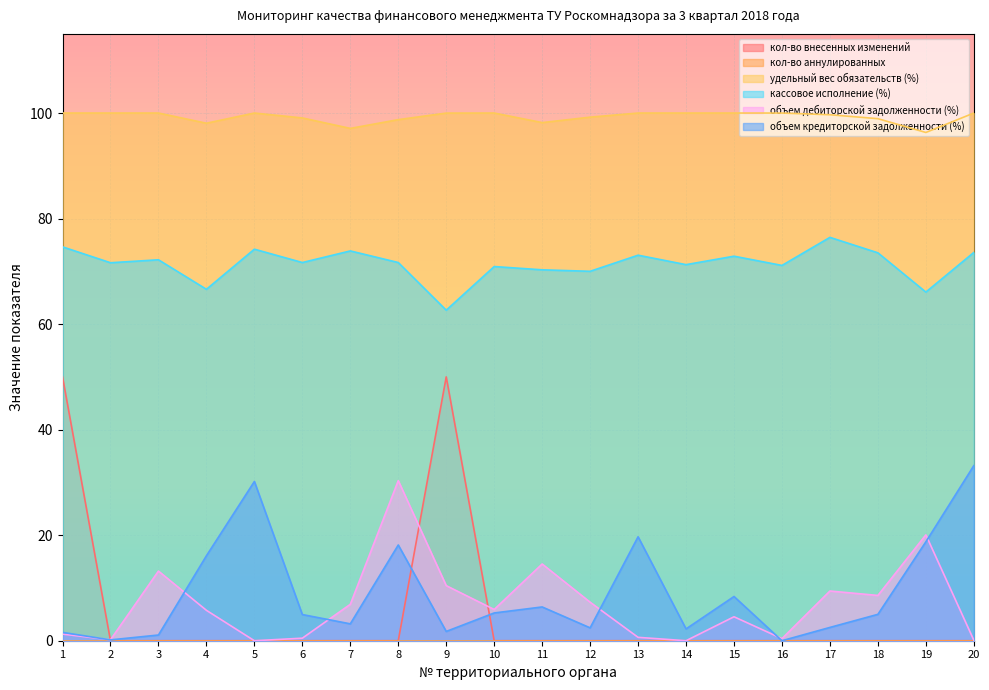

Where is the first local maximum for кол-во внесенных изменений?

9